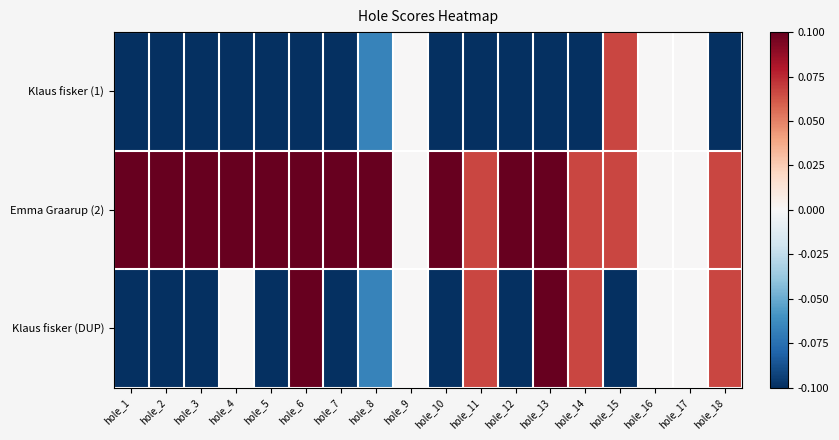

Between hole_15 and hole_16, which series saw the biggest shift?

Klaus fisker (DUP)